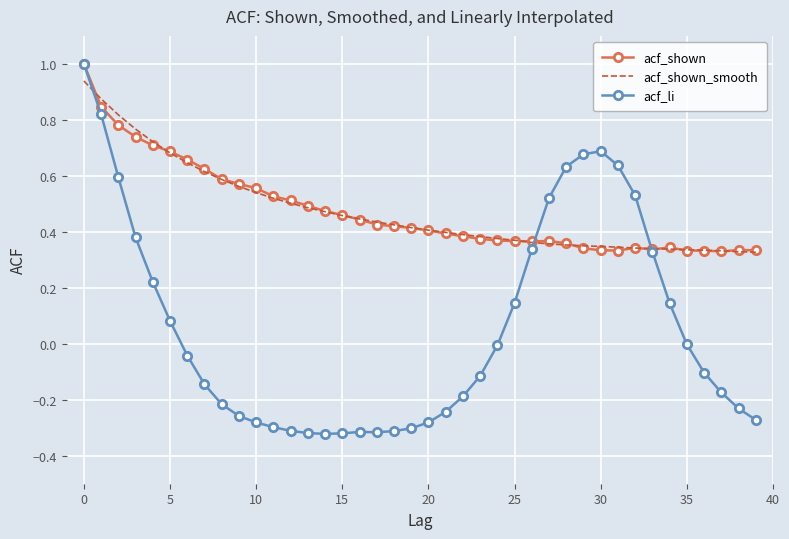

Which series has the largest range (max minus min)?

acf_li